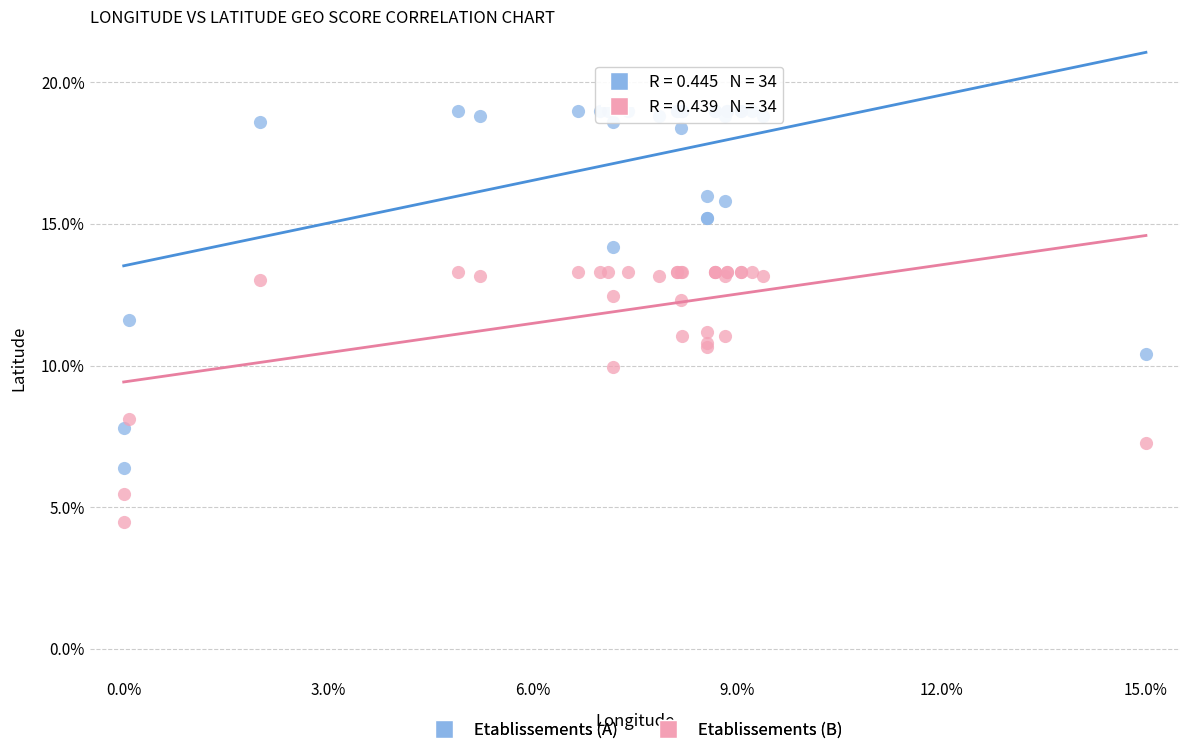

What are all the series names shown in the legend?

Etablissements (A), Etablissements (B)